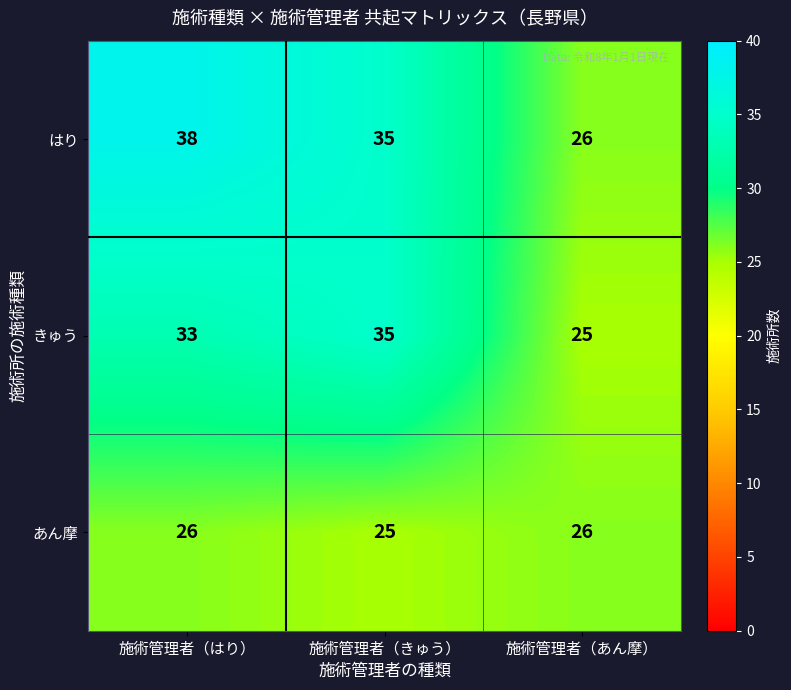

At which category does the chart reach its peak across all series?

施術管理者（はり）